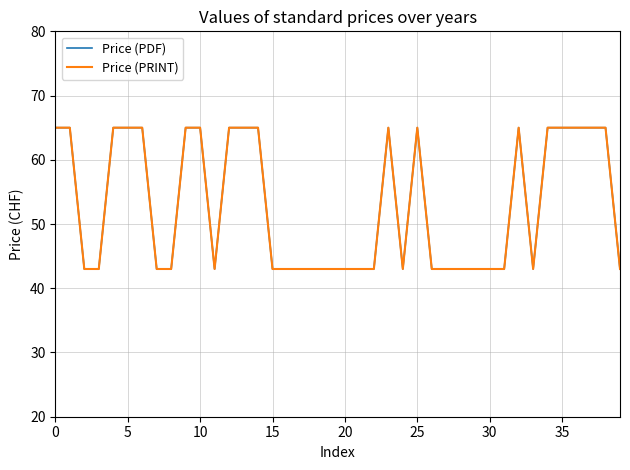

Does the chart have visible grid lines?

Yes